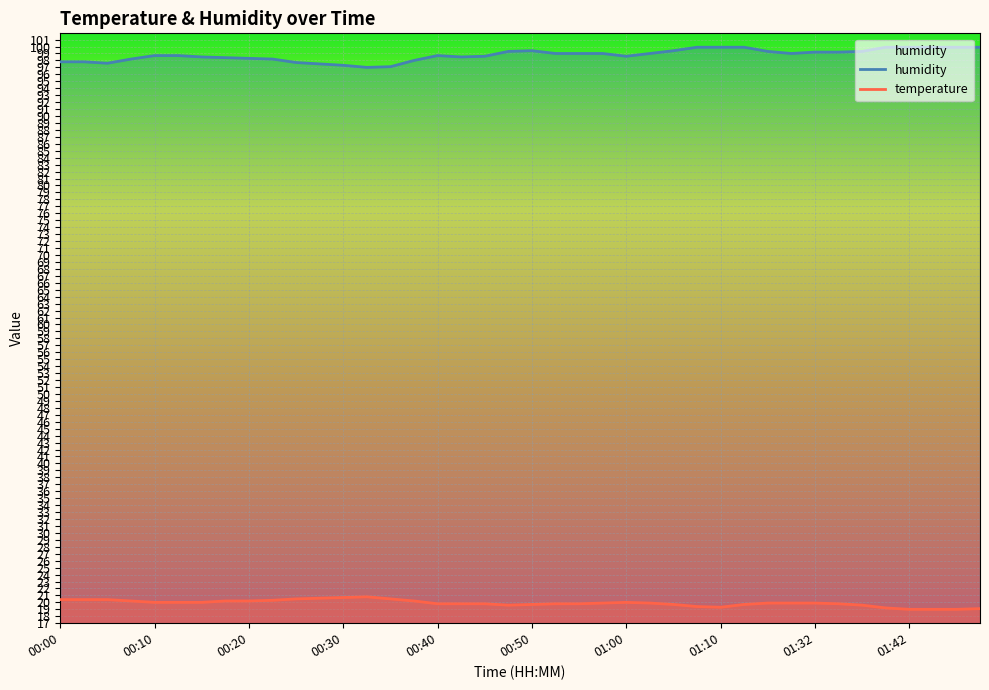

How many lines are shown in the chart?

2